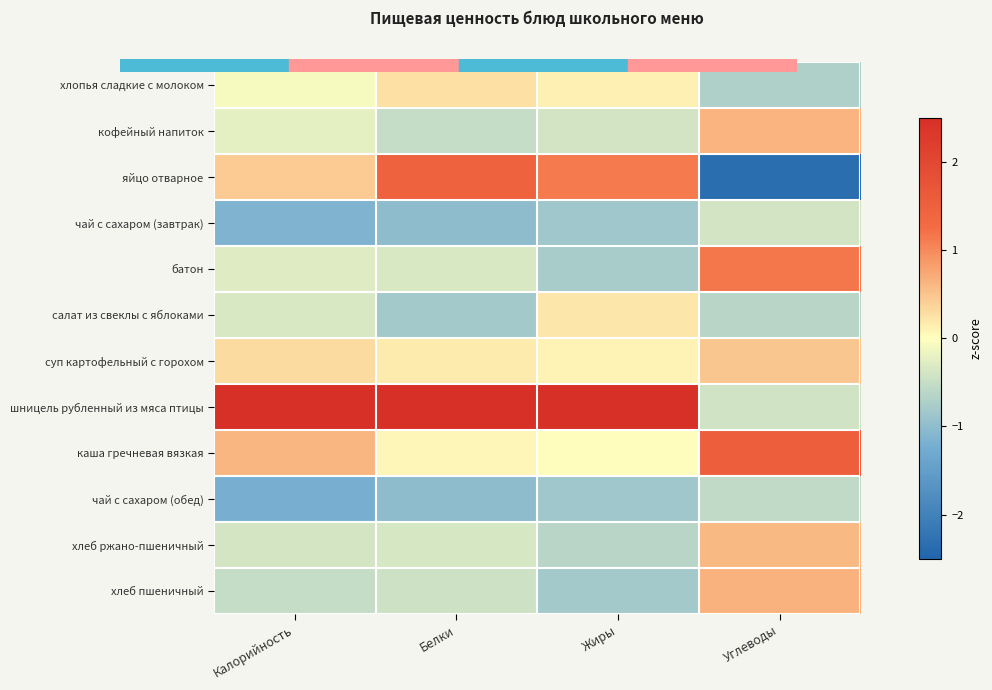

List the series in order of their peak value, highest first.

шницель рубленный из мяса птицы, каша гречневая вязкая, яйцо отварное, батон, хлеб пшеничный, кофейный напиток, хлеб ржано-пшеничный, суп картофельный с горохом, хлопья сладкие с молоком, салат из свеклы с яблоками, чай с сахаром (завтрак), чай с сахаром (обед)